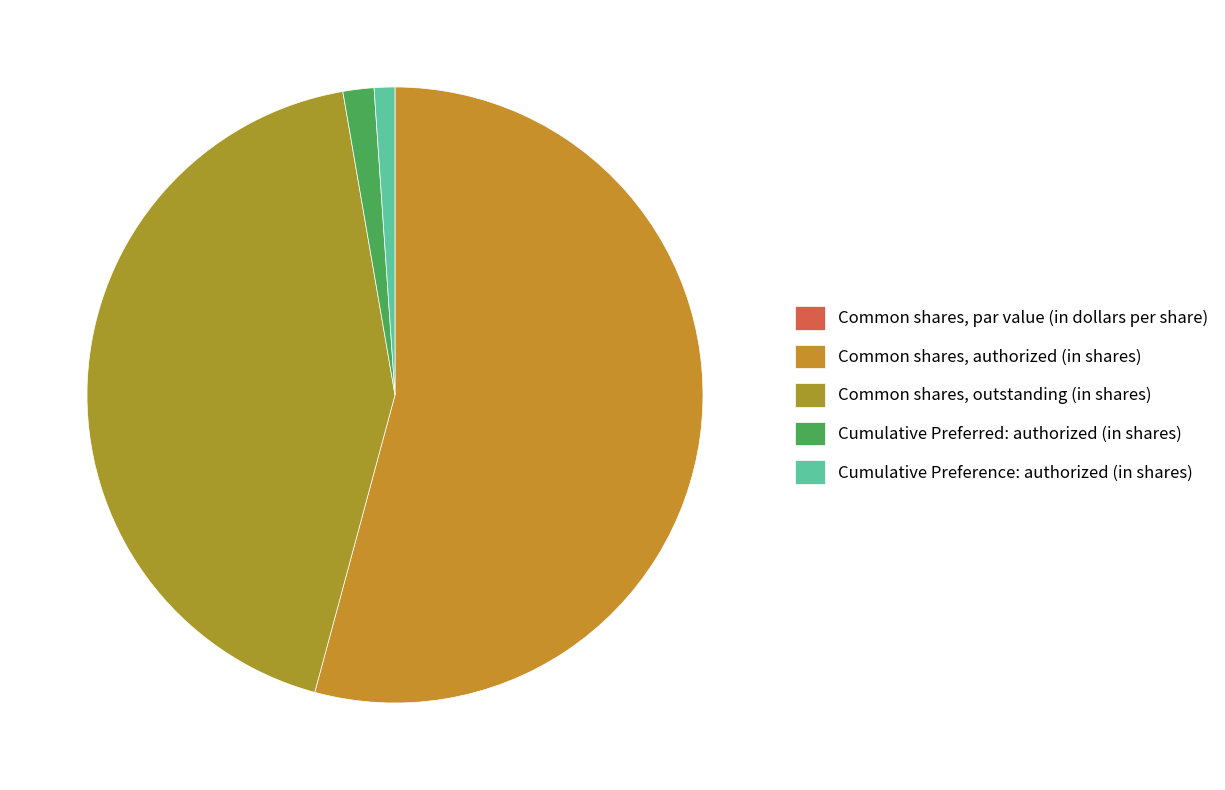

Combined, what portion of the pie is Cumulative Preferred: authorized (in shares) and Common shares, par value (in dollars per share)?

1.6%